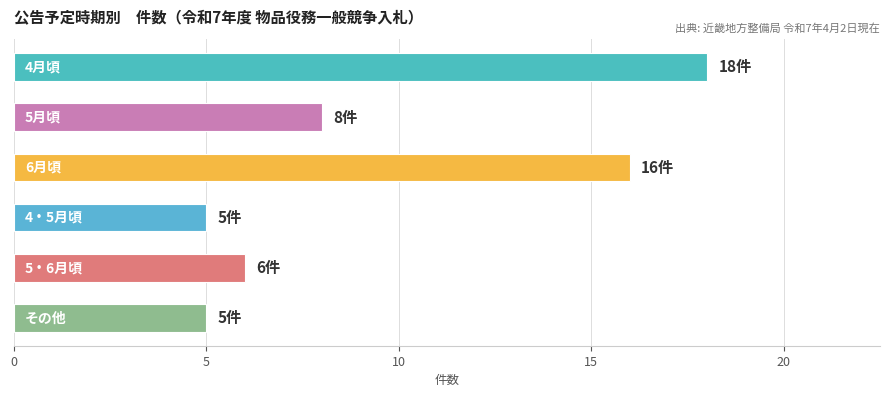

What is the maximum value shown in the chart?

18